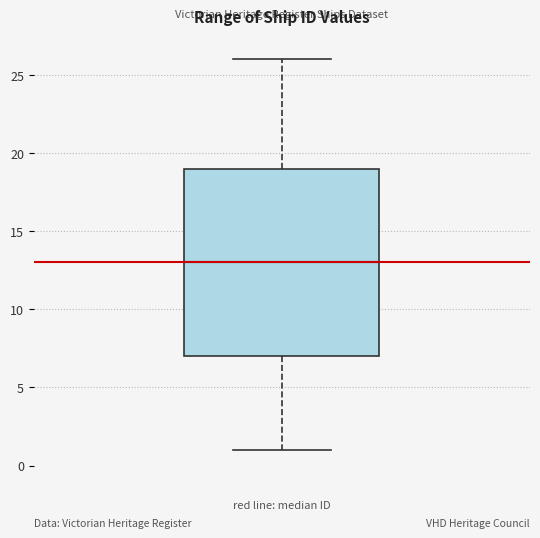

Transcribe this box plot: give where the median line is, the range the box spans, and where the two whiskers end, as read against the y-axis. The values are not printed on the chart, so give them approximately, as read against the axis.

median 13, box 7 to 19, whiskers 1 to 26